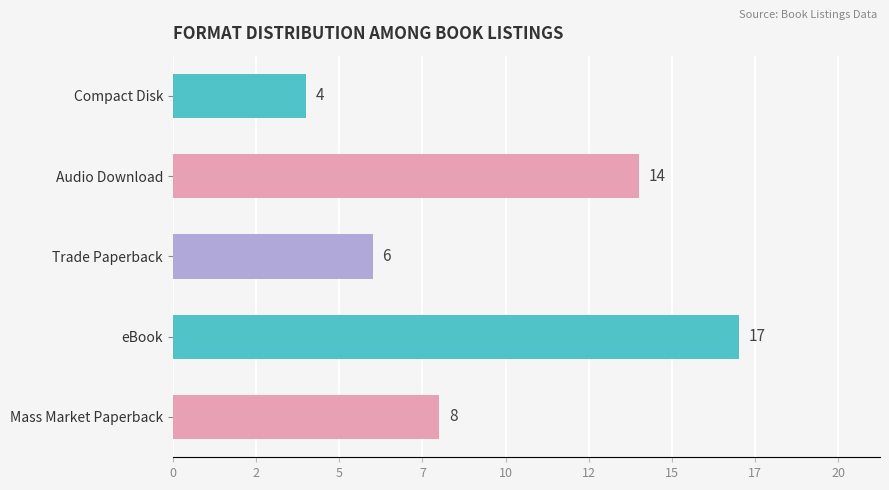

Count the number of categories in the chart.

5